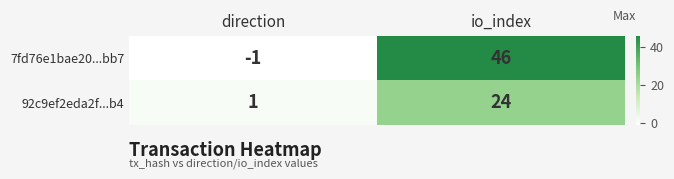

Is it true that 7fd76e1bae20...bb7 equals 19 at io_index?

False